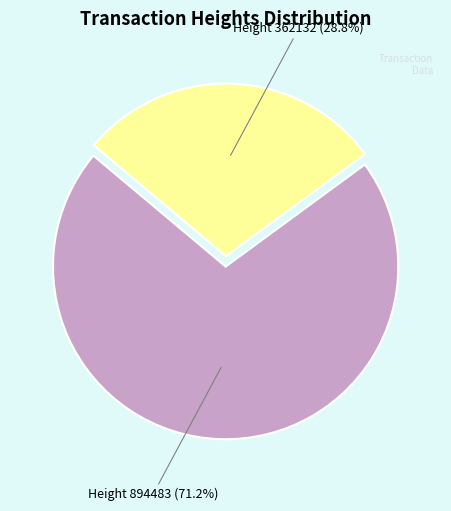

Count the number of slices in the pie.

2